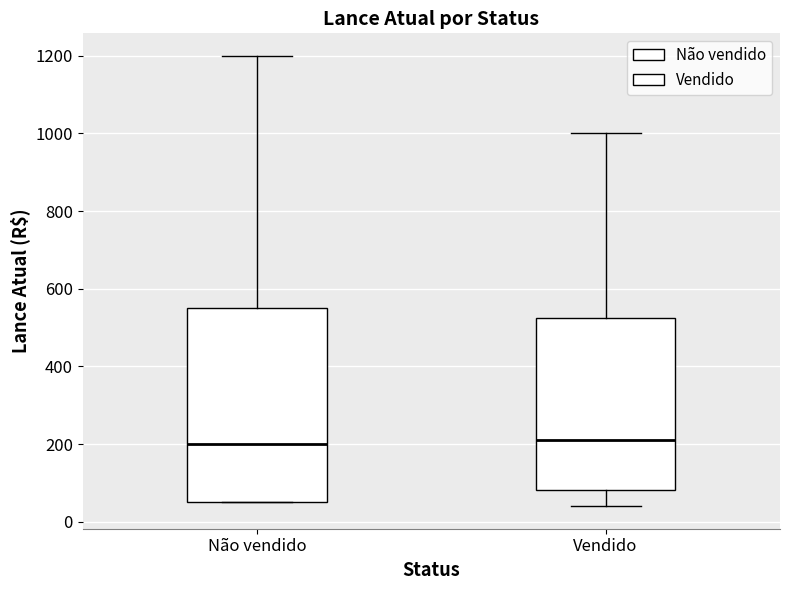

Comparing the boxes themselves (not the whiskers), which one is the tallest?

Não vendido